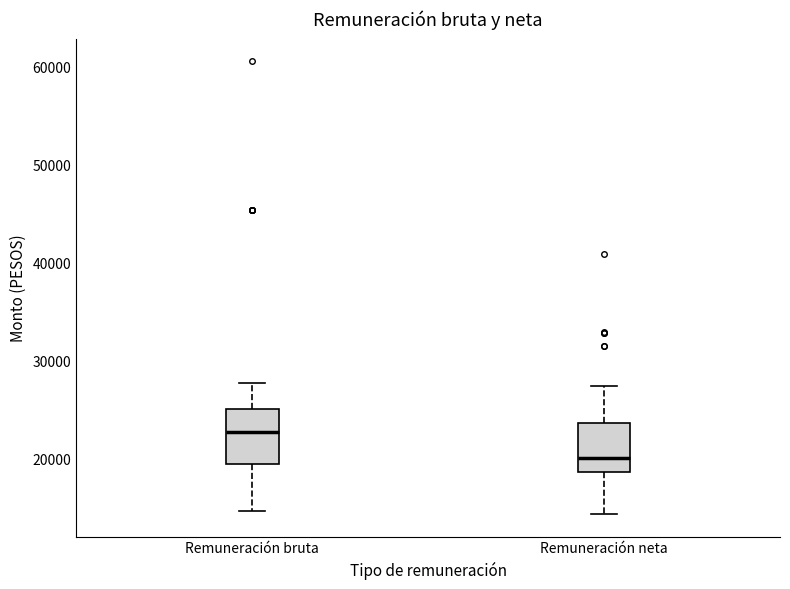

Reading left to right, read every box against the y-axis: the position of its median line, the range the box covers, and the ends of its whiskers. The values are not printed on the chart, so give them approximately, as read against the axis.

Remuneración bruta: median 23000, box 19000 to 25000, whiskers 15000 to 28000
Remuneración neta: median 20000, box 19000 to 24000, whiskers 14000 to 27000